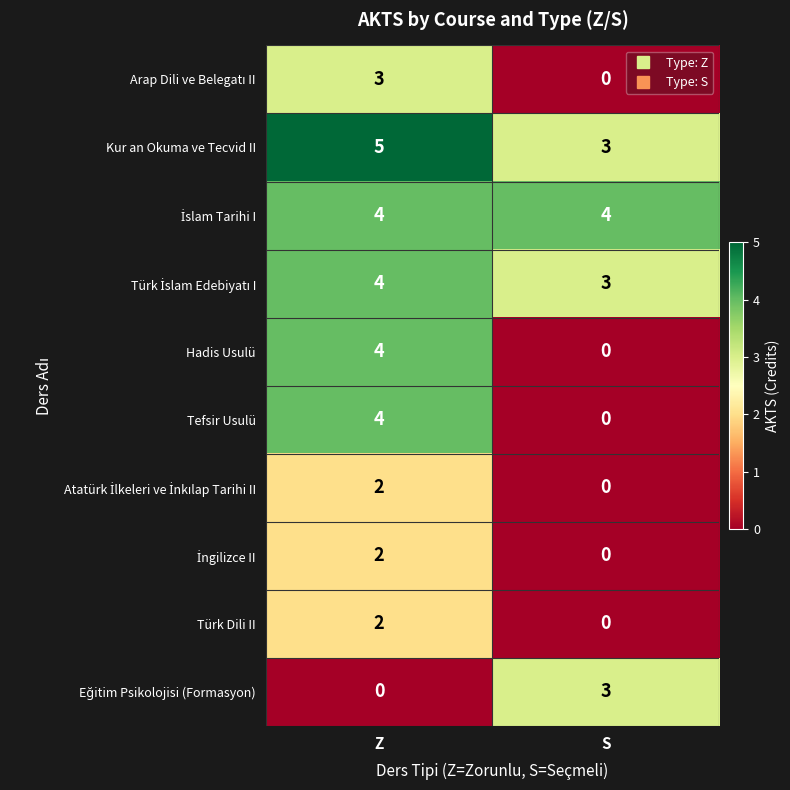

Count the number of categories in the chart.

2